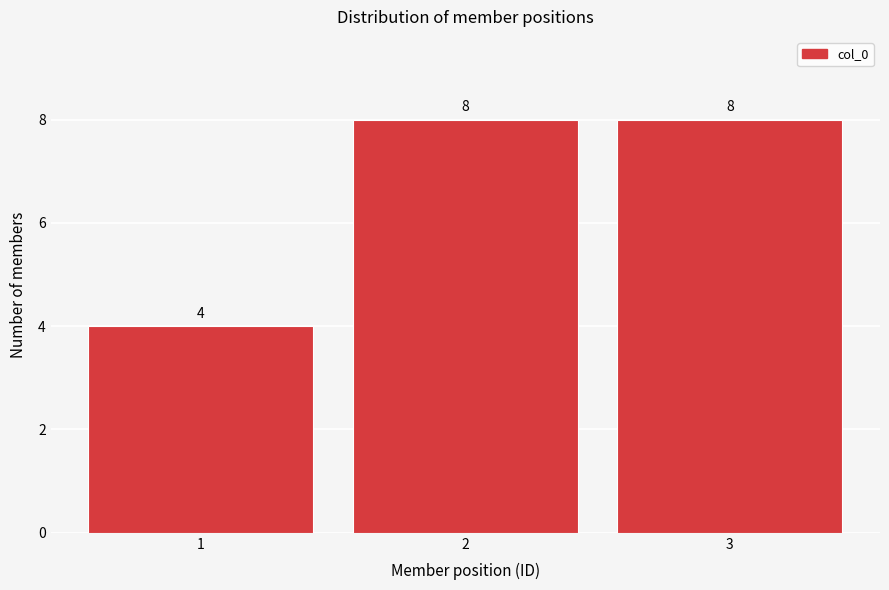

How tall is the bar that spans 2.5 to 3.5 on the x-axis?

8